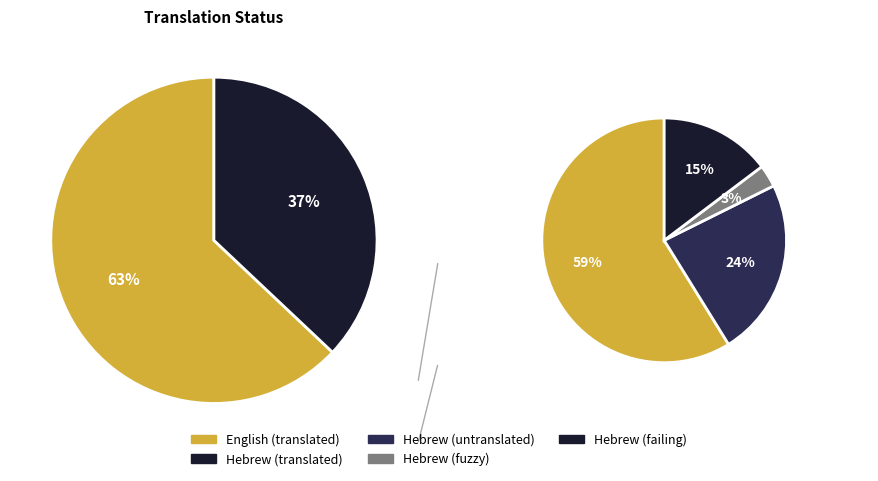

True or false: Hebrew accounts for 32% of the total.

False